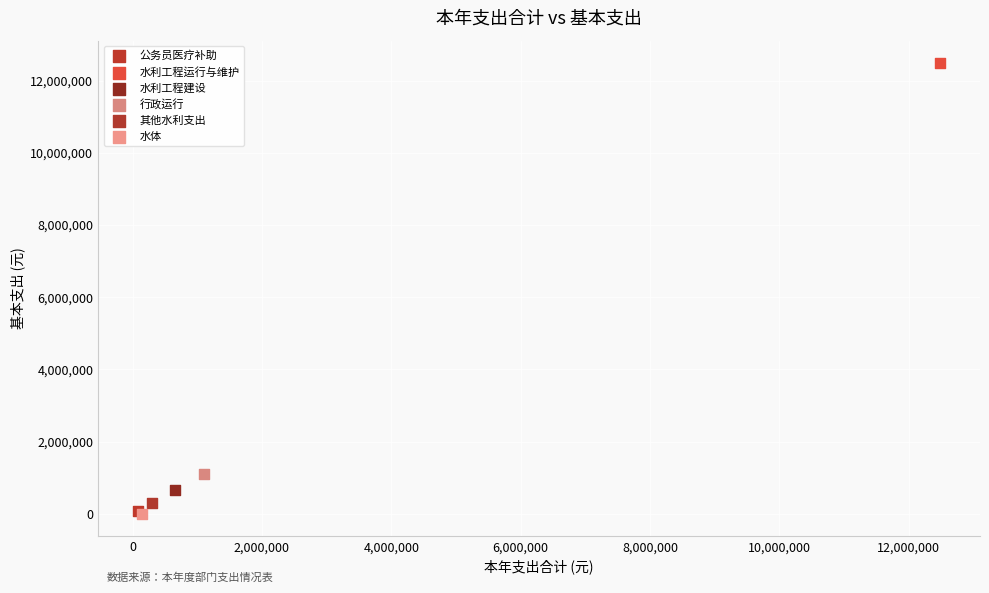

Which series reaches the maximum Y coordinate?

水利工程运行与维护